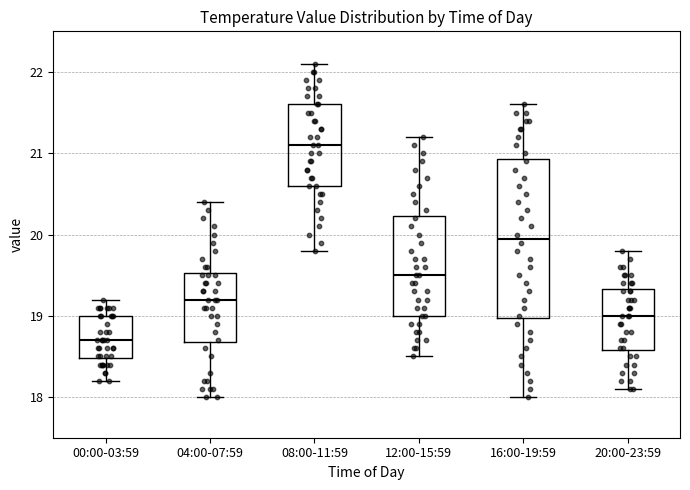

Which box's median line is the highest?

08:00-11:59